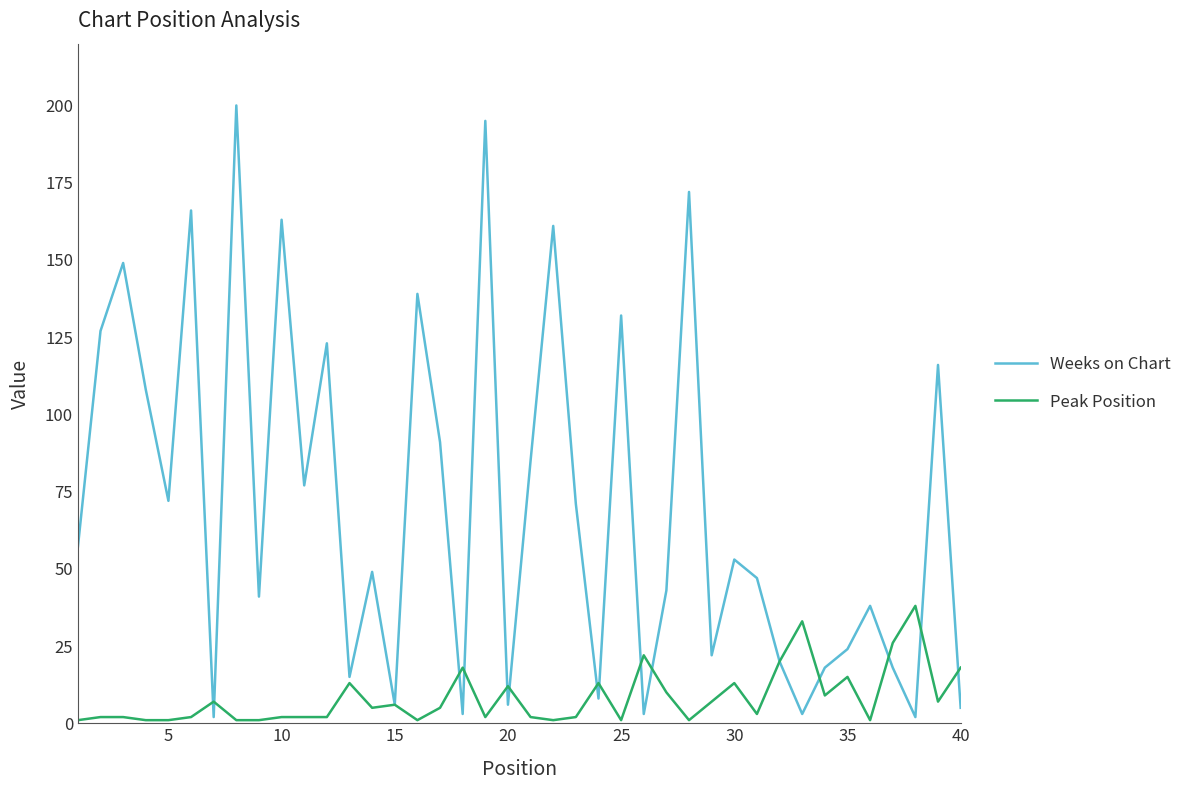

What is the difference between the maximum and minimum values in the Weeks on Chart series?

198